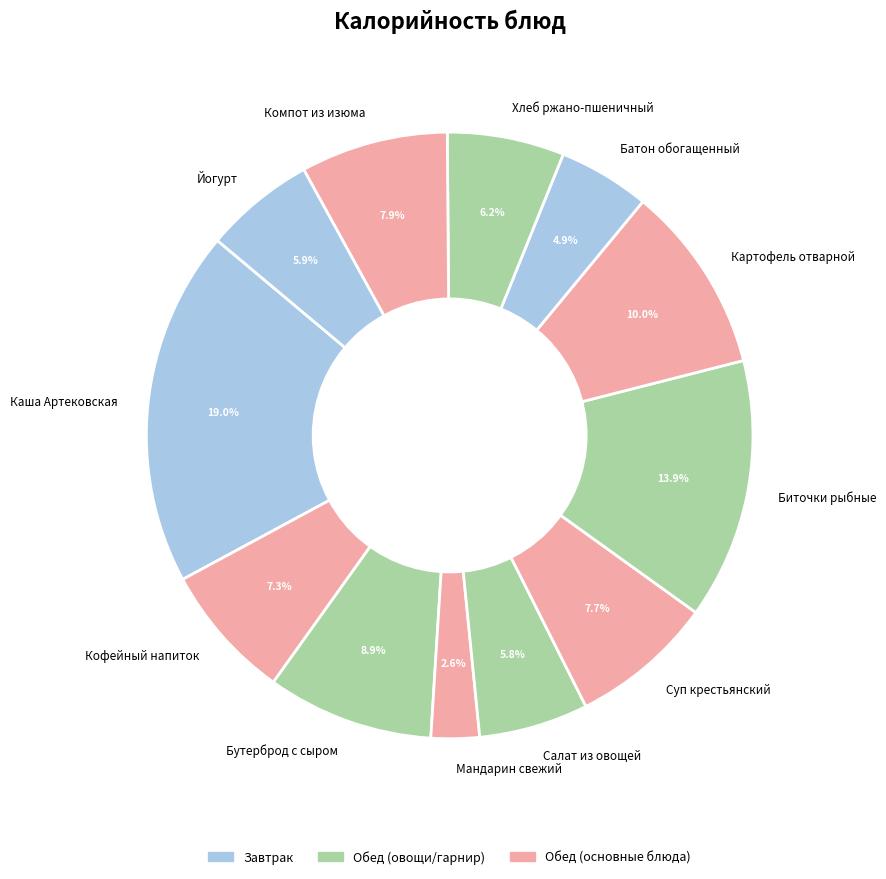

The Хлеб ржано-пшеничный slice represents 6% of the pie. True or false?

True